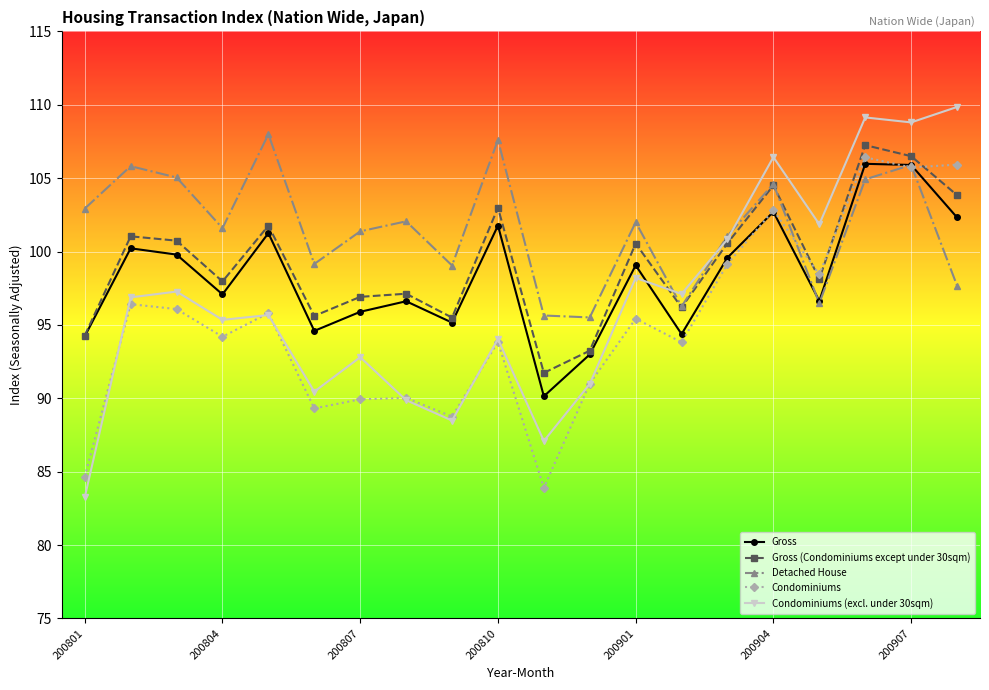

What is the average value of the Condominiums (excl. under 30sqm) series?

96.7